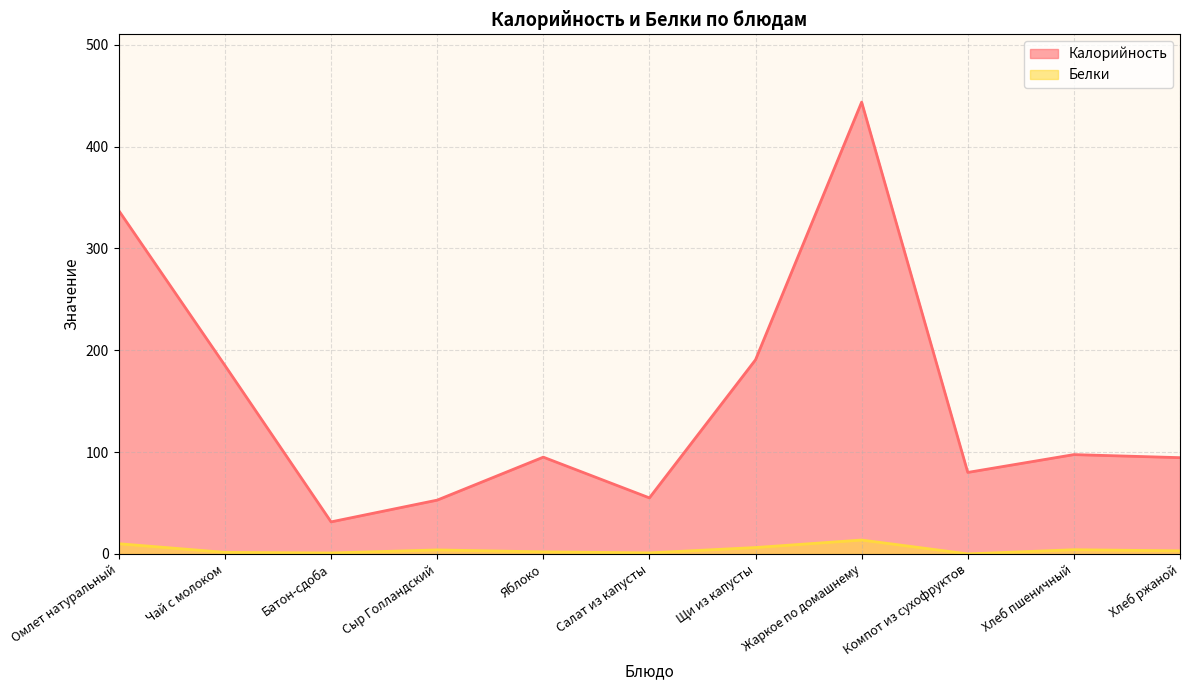

Which category has the lowest value in the Калорийность series?

Батон-сдоба